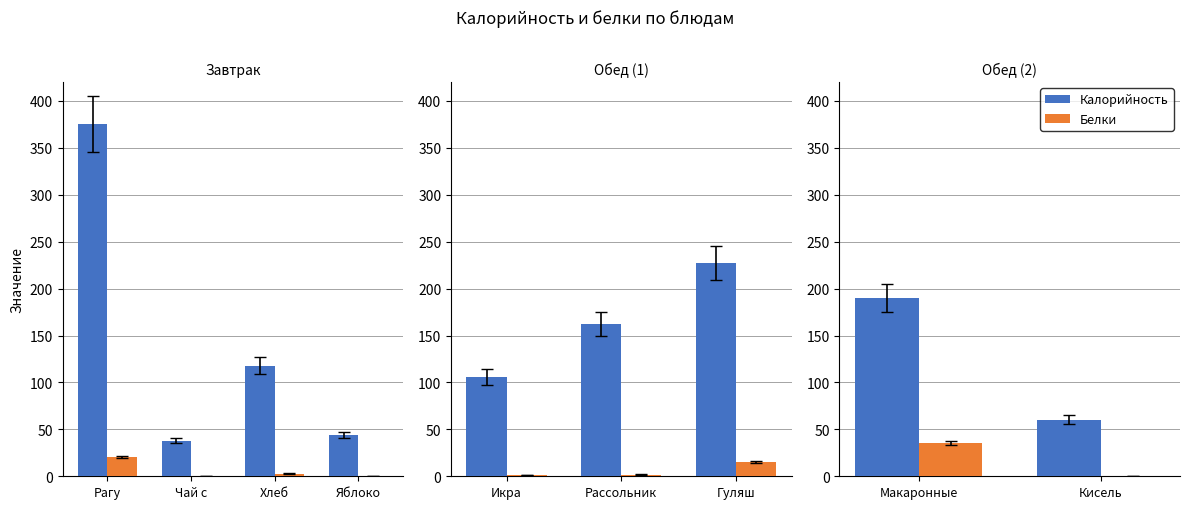

Which series has the largest range (max minus min)?

Калорийность